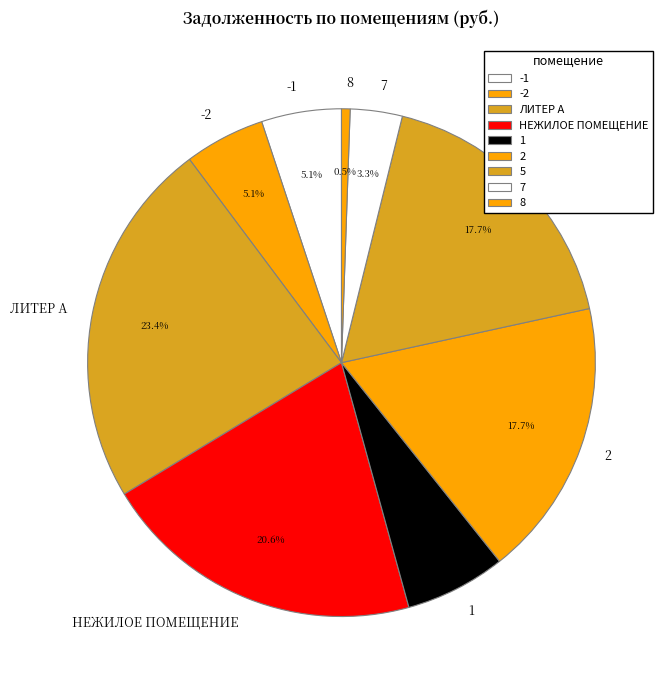

Which has a higher value, 2 or 1?

2